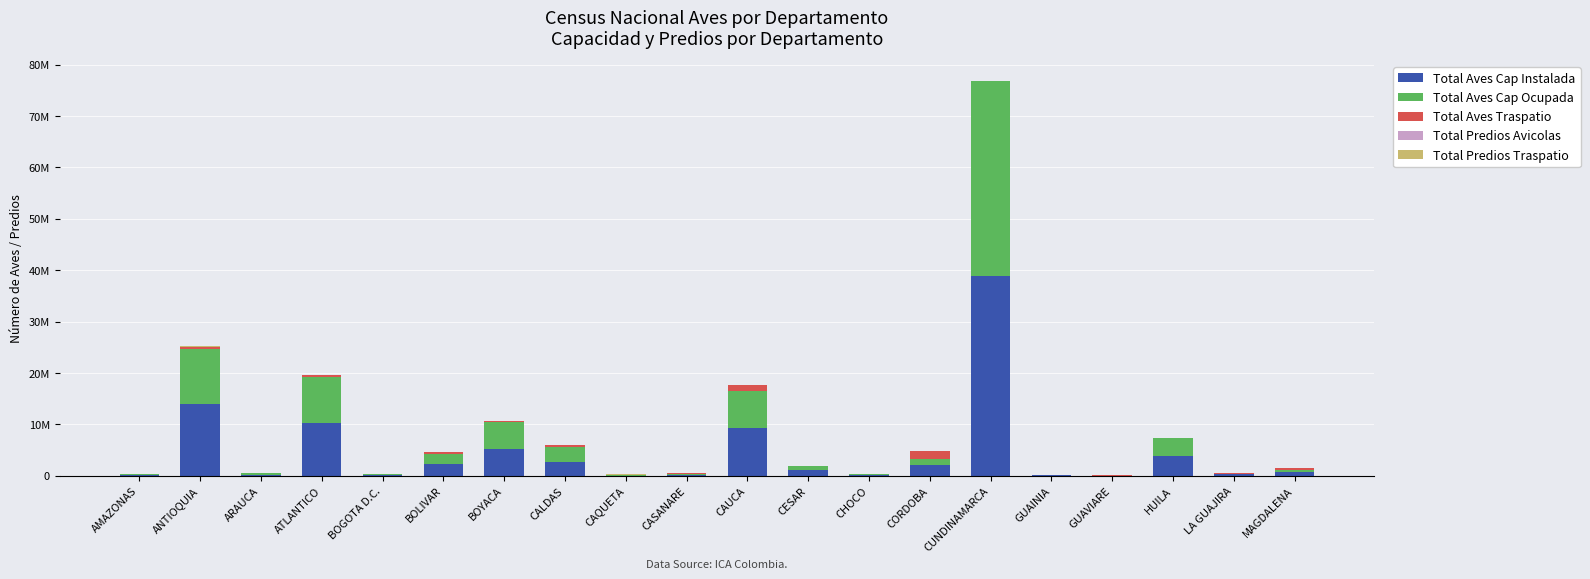

At BOGOTA D.C., list the series in order from smallest to largest.

Total Predios Avicolas, Total Predios Traspatio, Total Aves Traspatio, Total Aves Cap Ocupada, Total Aves Cap Instalada